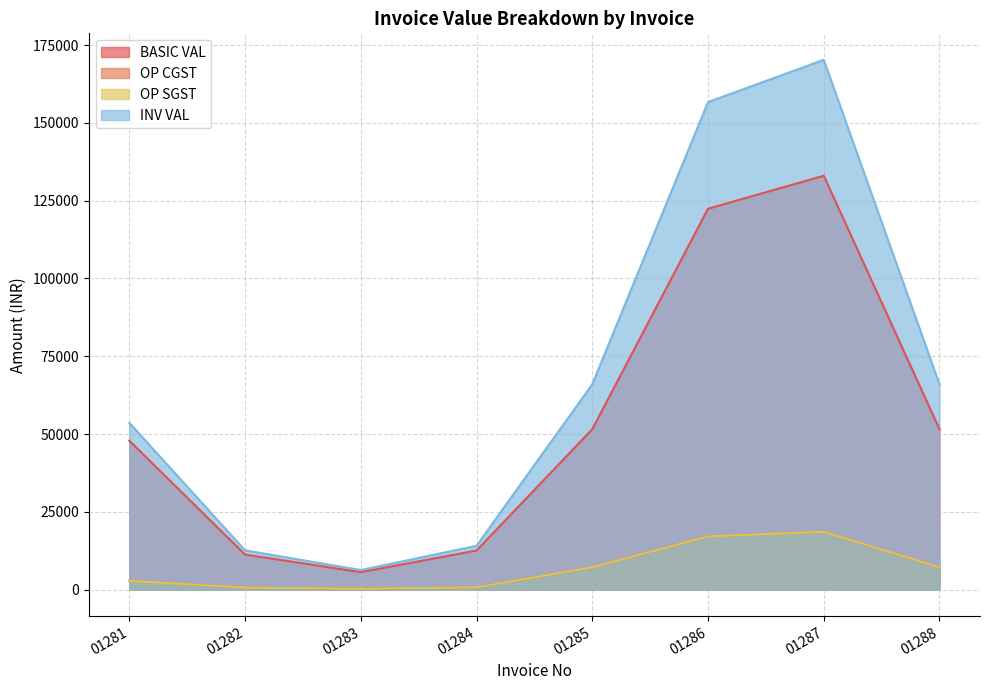

At which category does OP SGST reach its first local peak?

01287